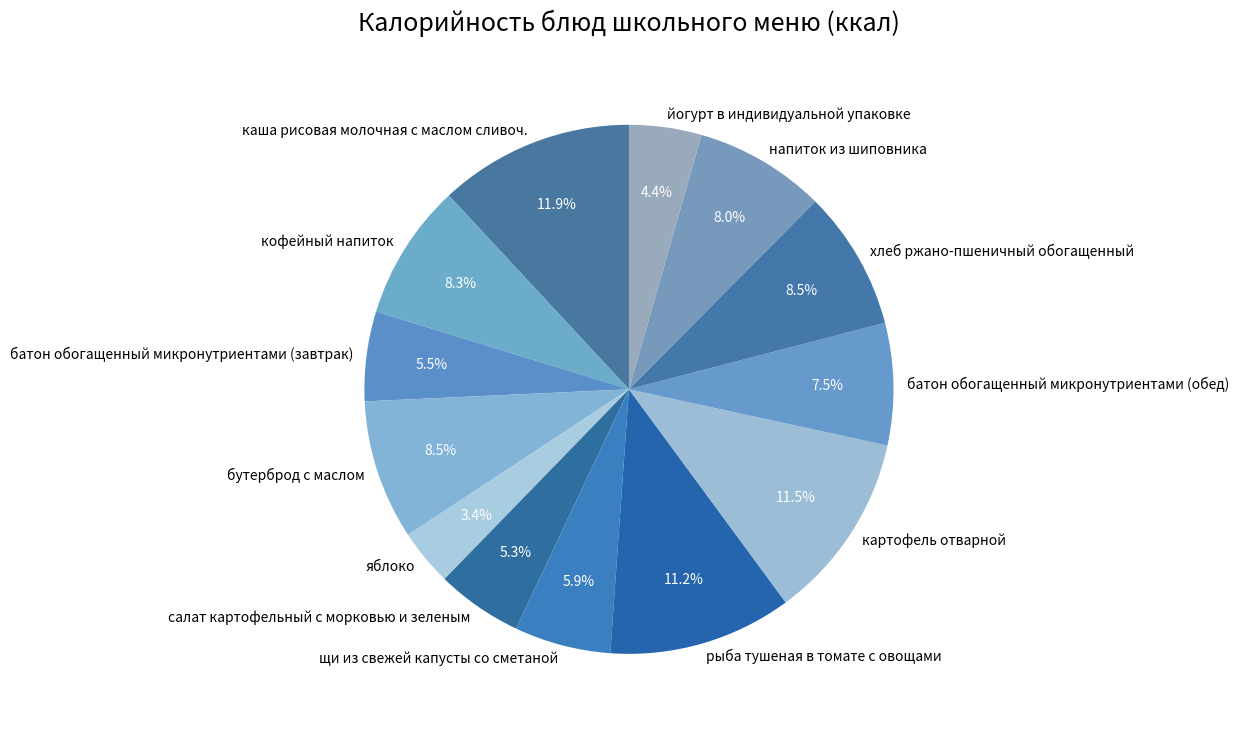

Approximately how many times larger is the value at салат картофельный с морковью и зеленым compared to каша рисовая молочная с маслом сливоч.?

0.4